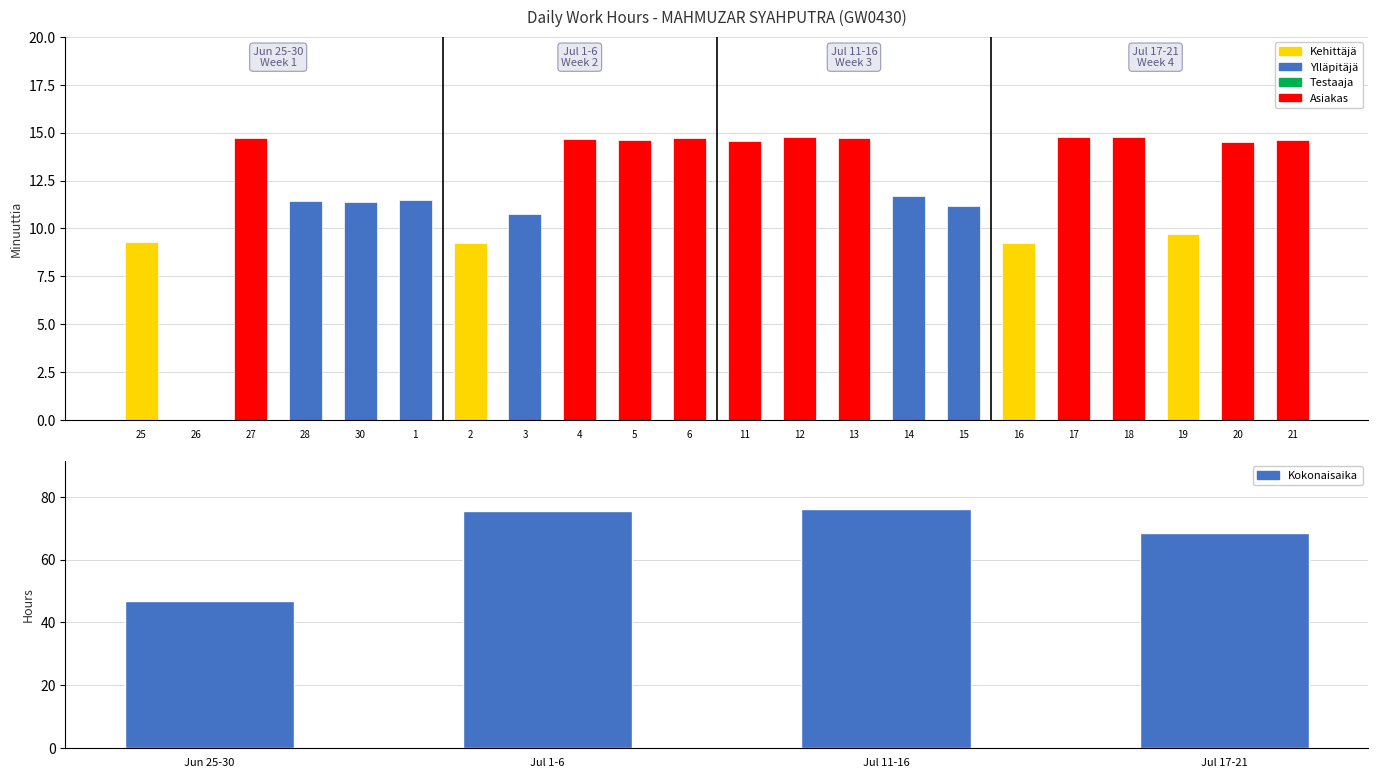

At which category does the chart reach its peak across all series?

12